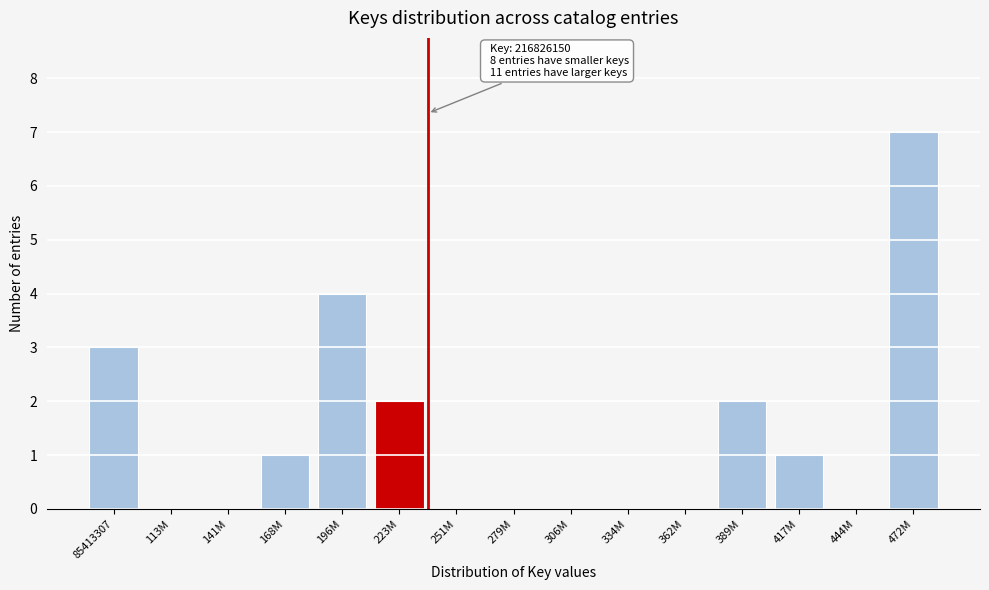

Reading left to right, what are all the values shown in this chart?

85413307=3	113M=0	141M=0	168M=1	196M=4	223M=2	251M=0	279M=0	306M=0	334M=0	362M=0	389M=2	417M=1	444M=0	472M=7